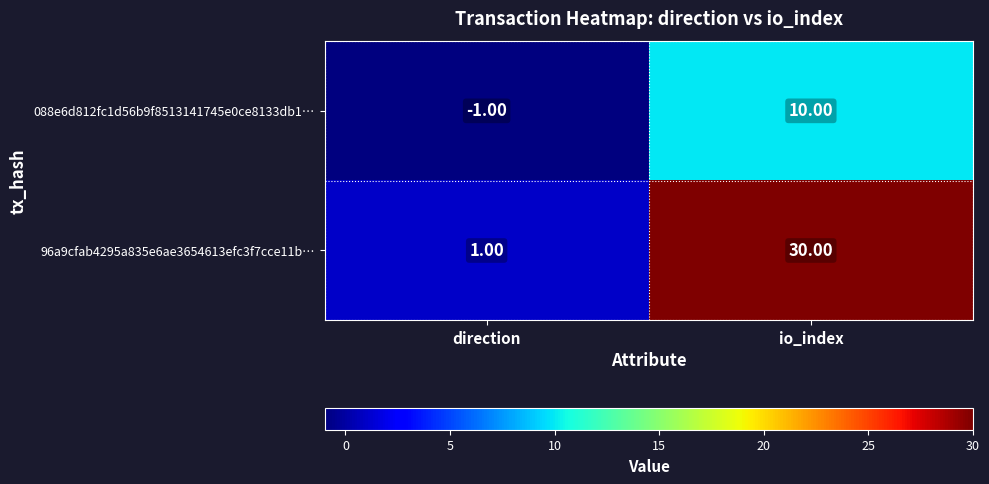

At which label is 96a9cfab4295a835e6ae3654613efc3f7cce11b… closest to 15?

direction